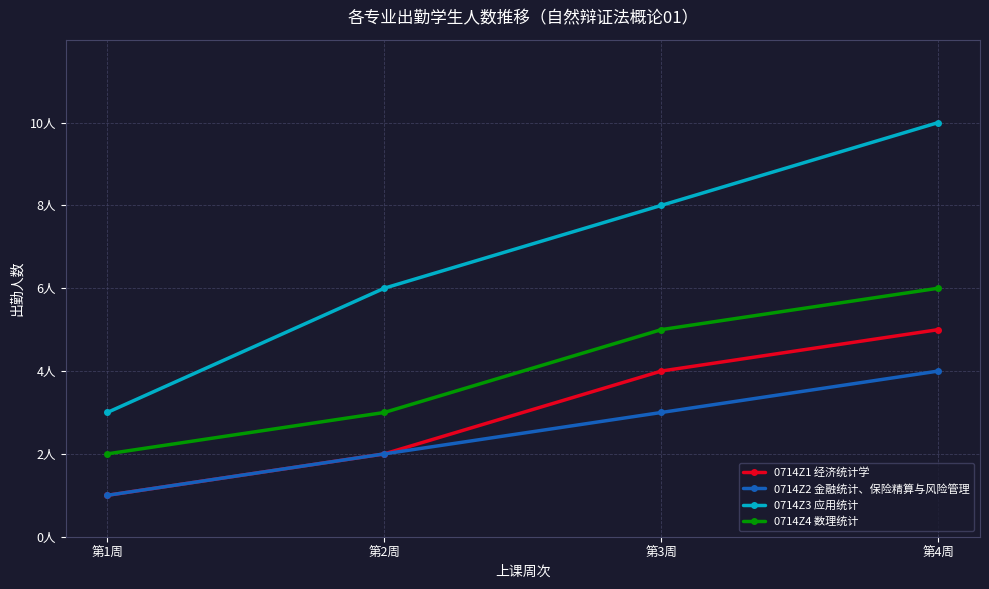

What is the difference between the maximum and minimum values in the 0714Z4 数理统计 series?

4